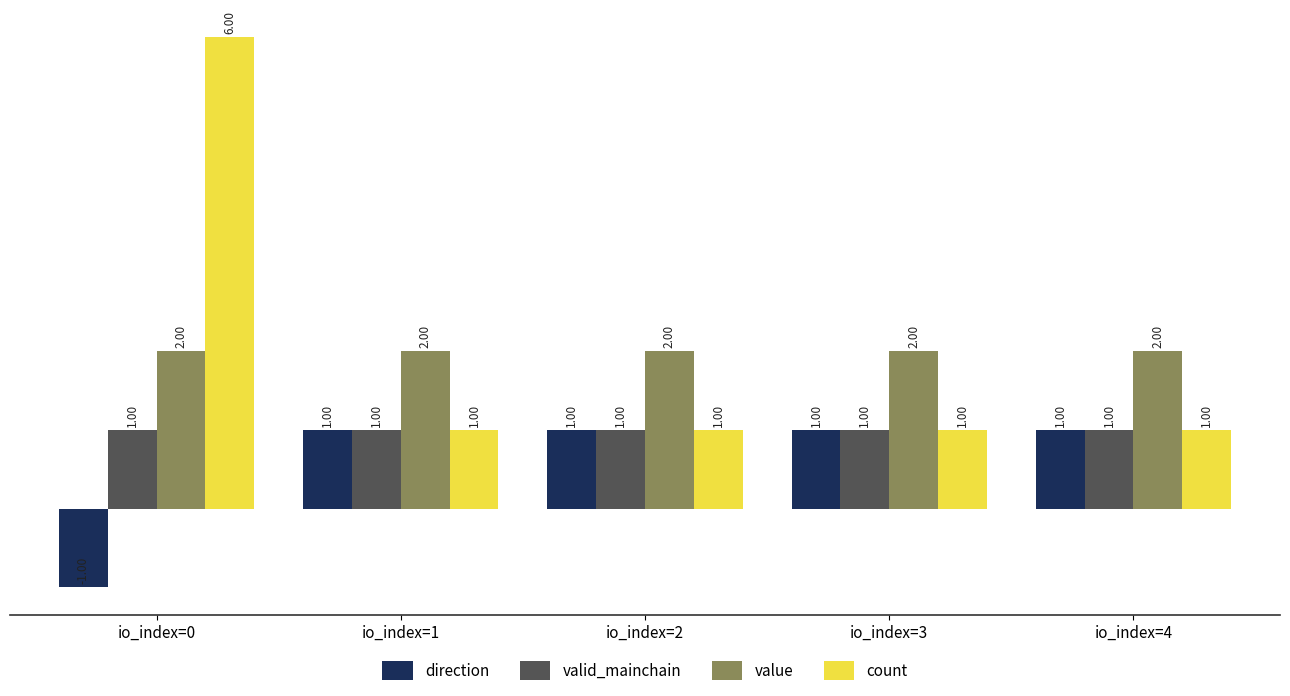

What are all the series names shown in the legend?

direction, valid_mainchain, value, count